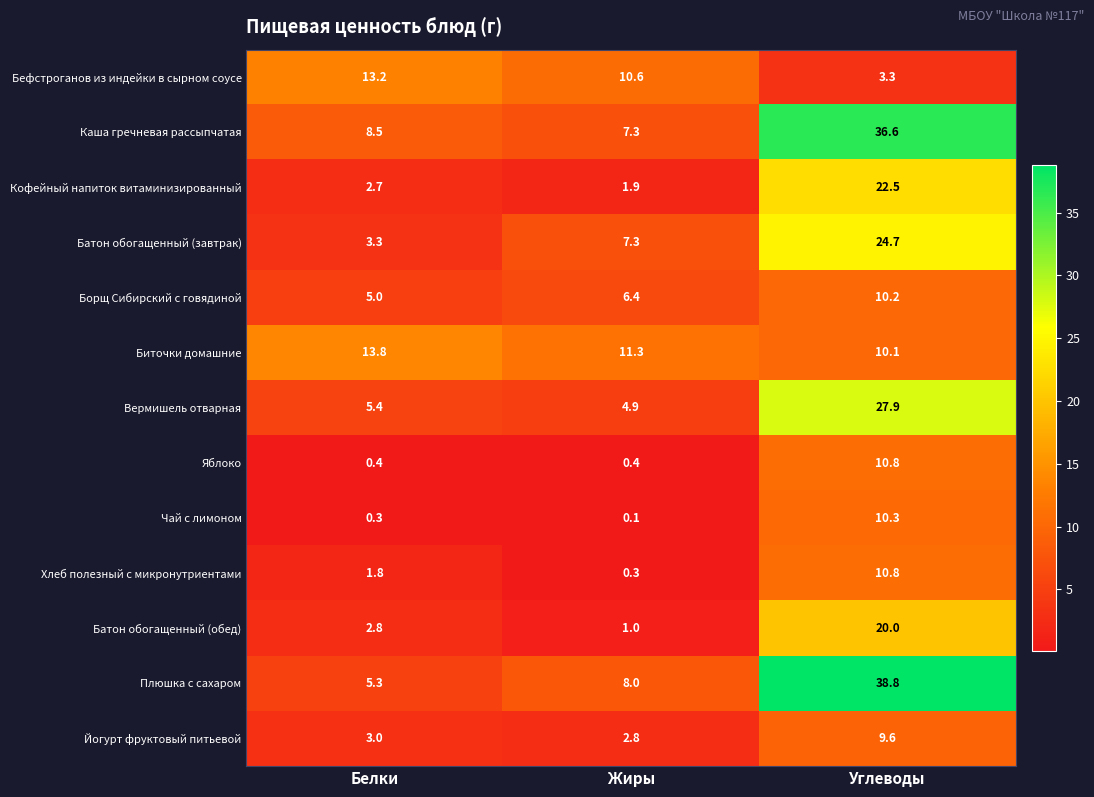

The Чай с лимоном series shows 0.1 at Жиры. True or false?

True